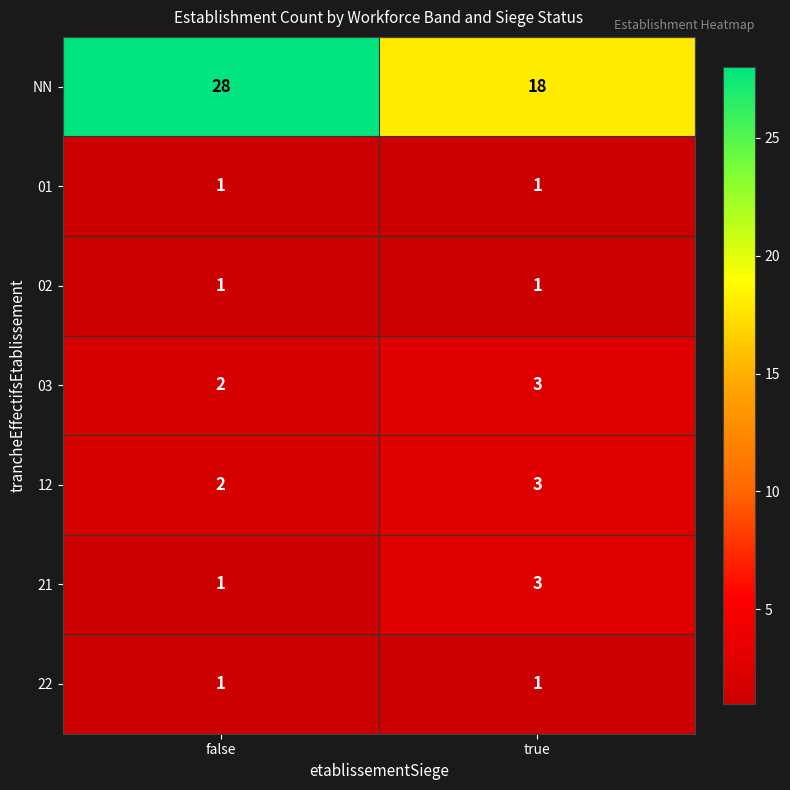

What is the sum of all 21 values?

4